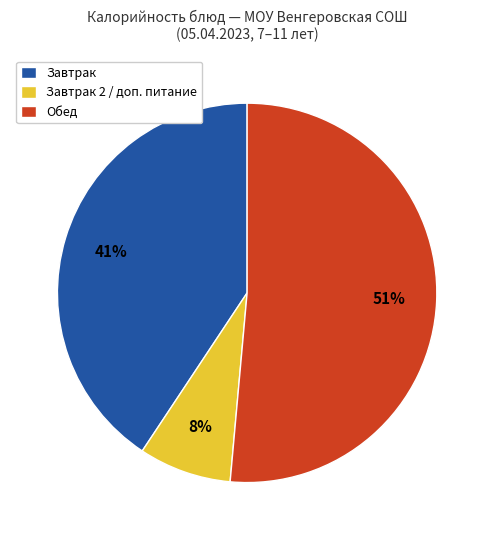

Does any single category account for the majority?

Yes